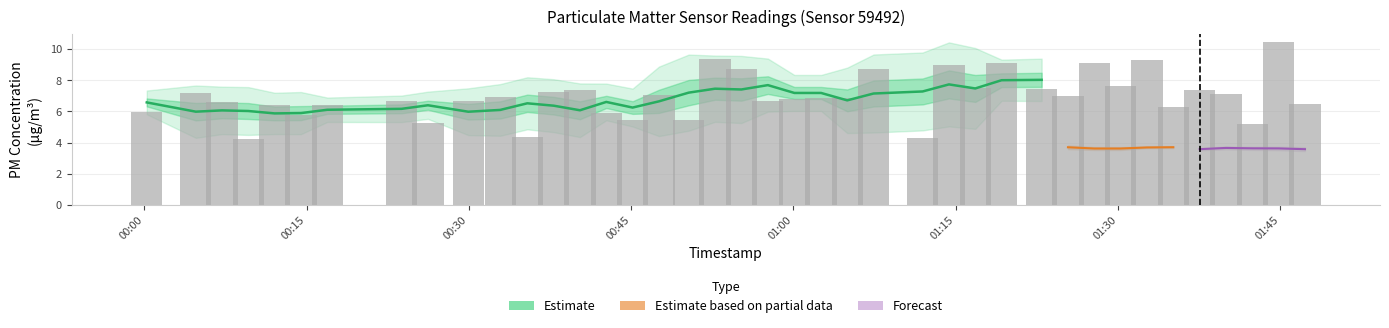

How many bars are there in each group?

2